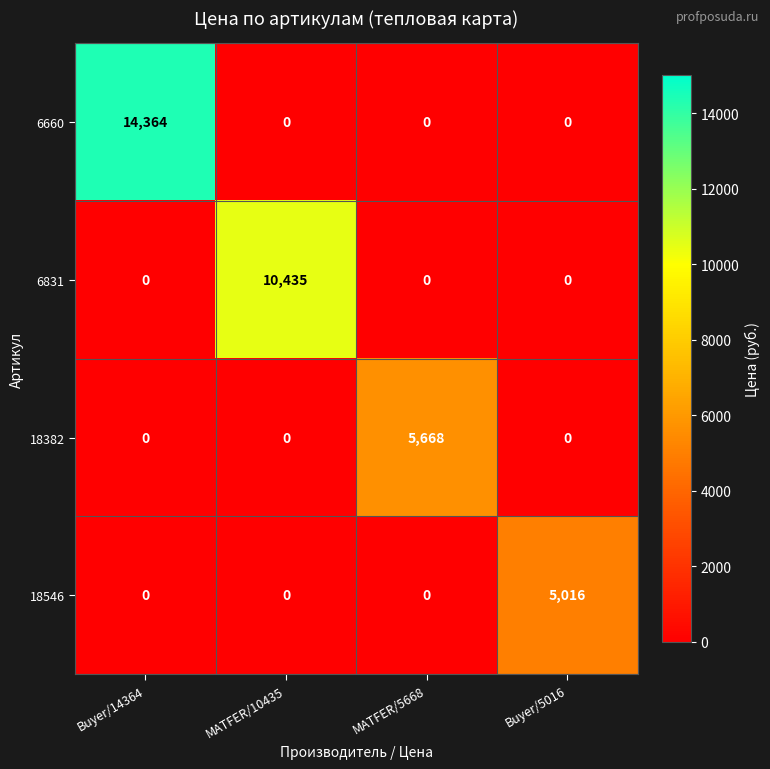

At which category is the sum across all series the highest?

Buyer/14364